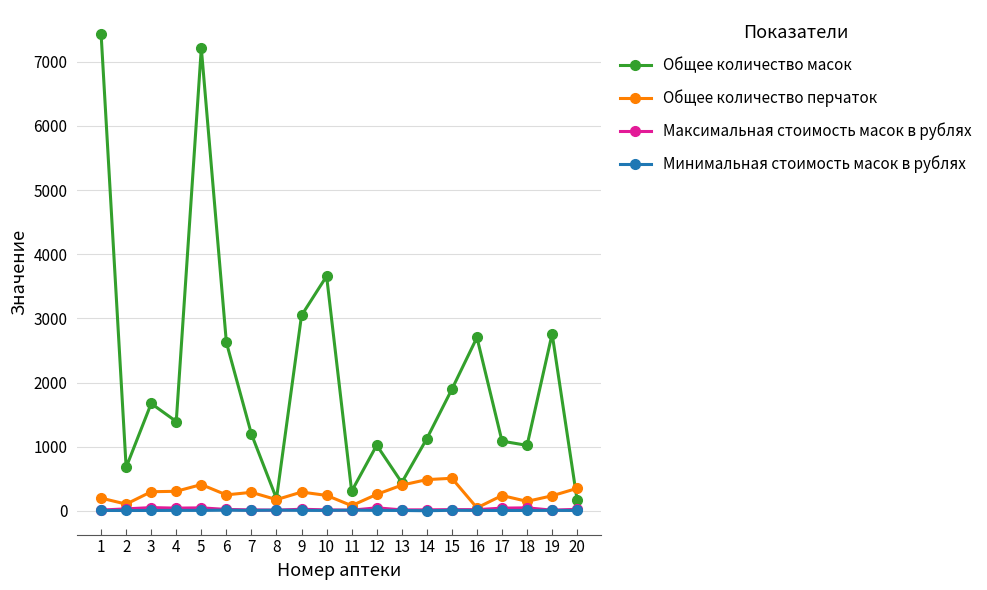

At how many categories does at least one series exceed 4723?

2